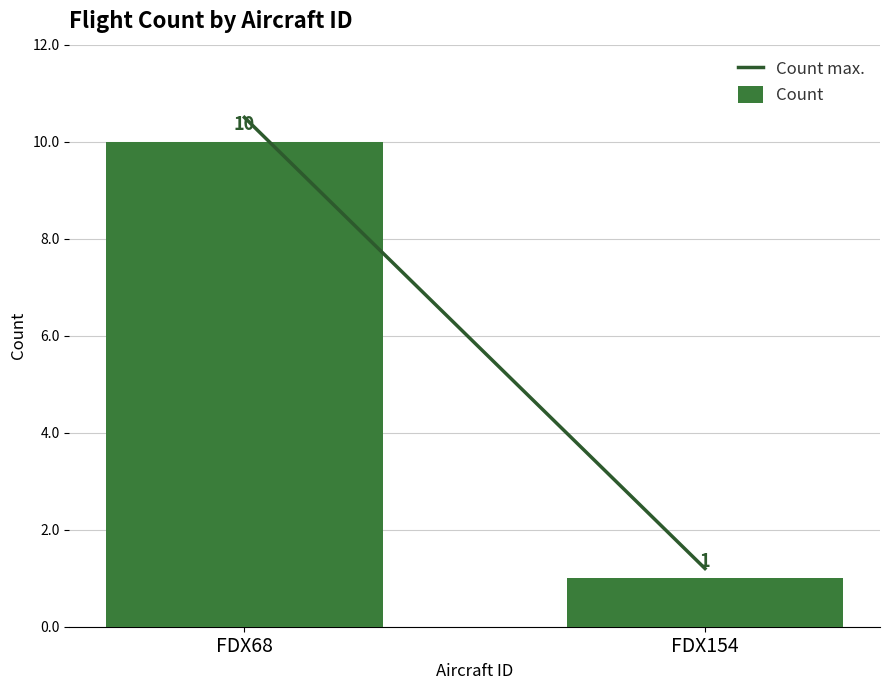

Which label corresponds to the smallest value in the chart?

FDX154